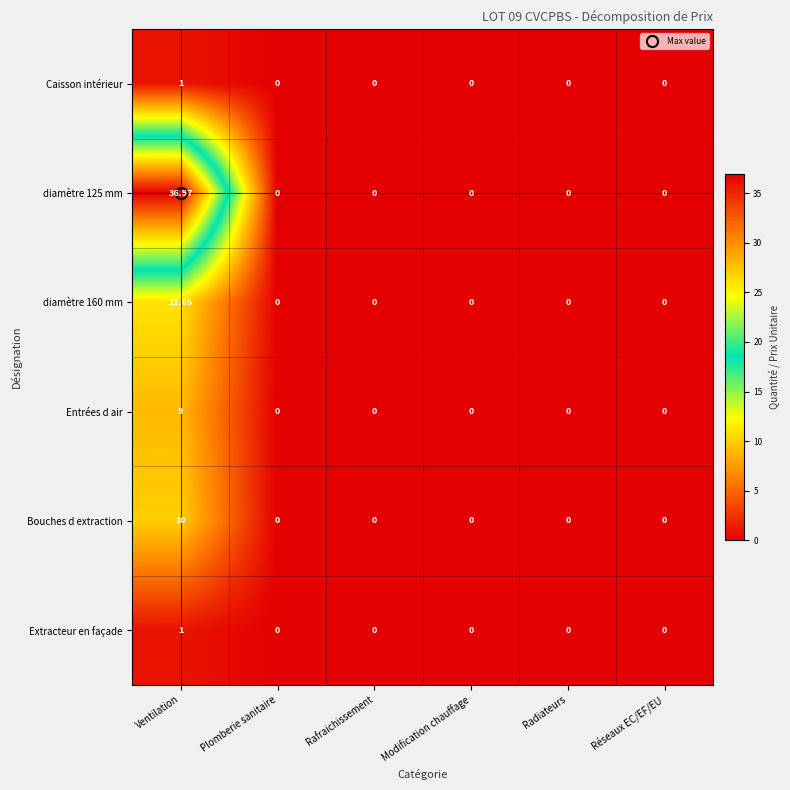

At which category is the sum across all series the highest?

Ventilation